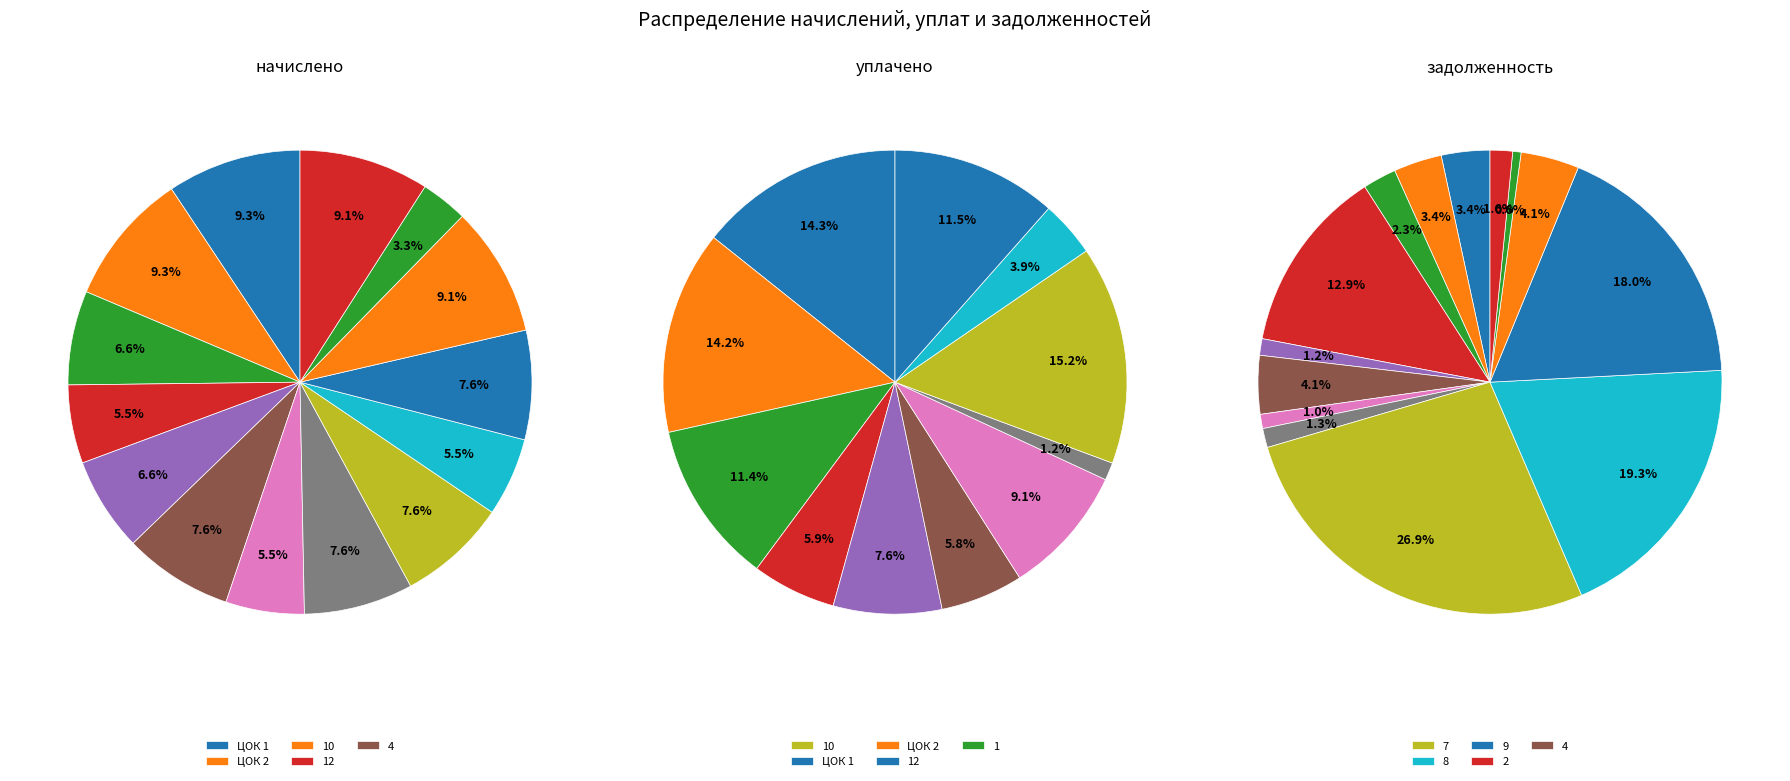

Is there any slice that represents more than half of the pie?

No